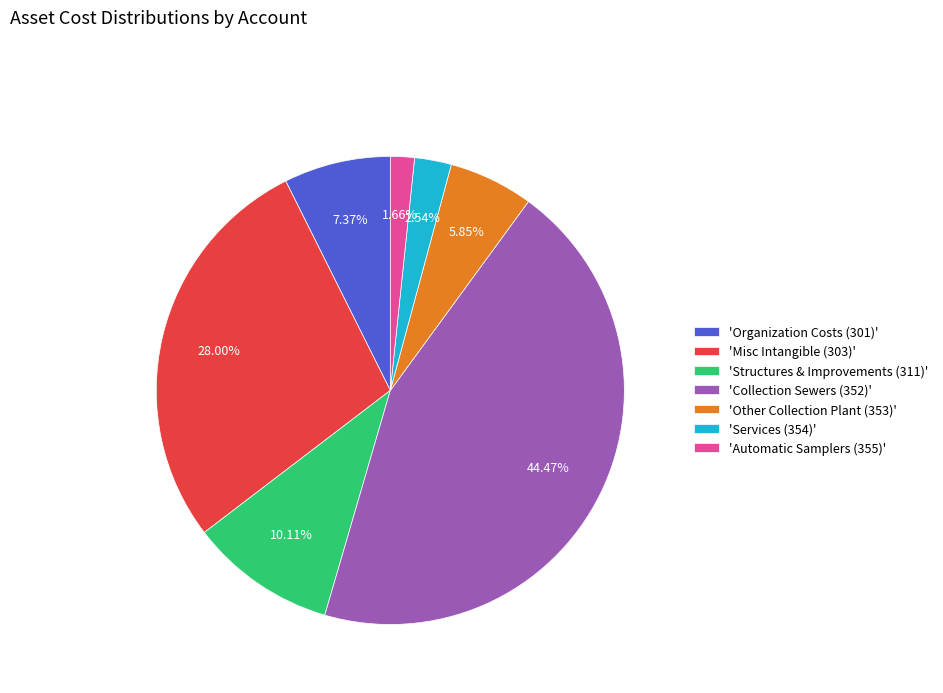

Combined, do 'Organization Costs (301)' and 'Services (354)' account for over 50%?

No